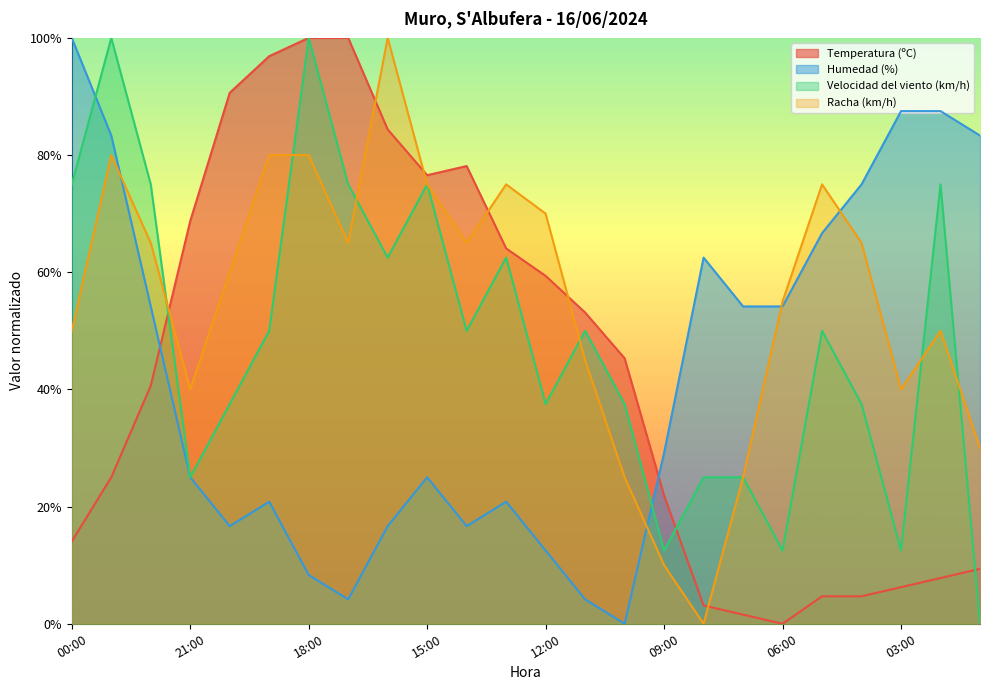

At which label is Velocidad del viento (km/h) closest to 50?

19:00